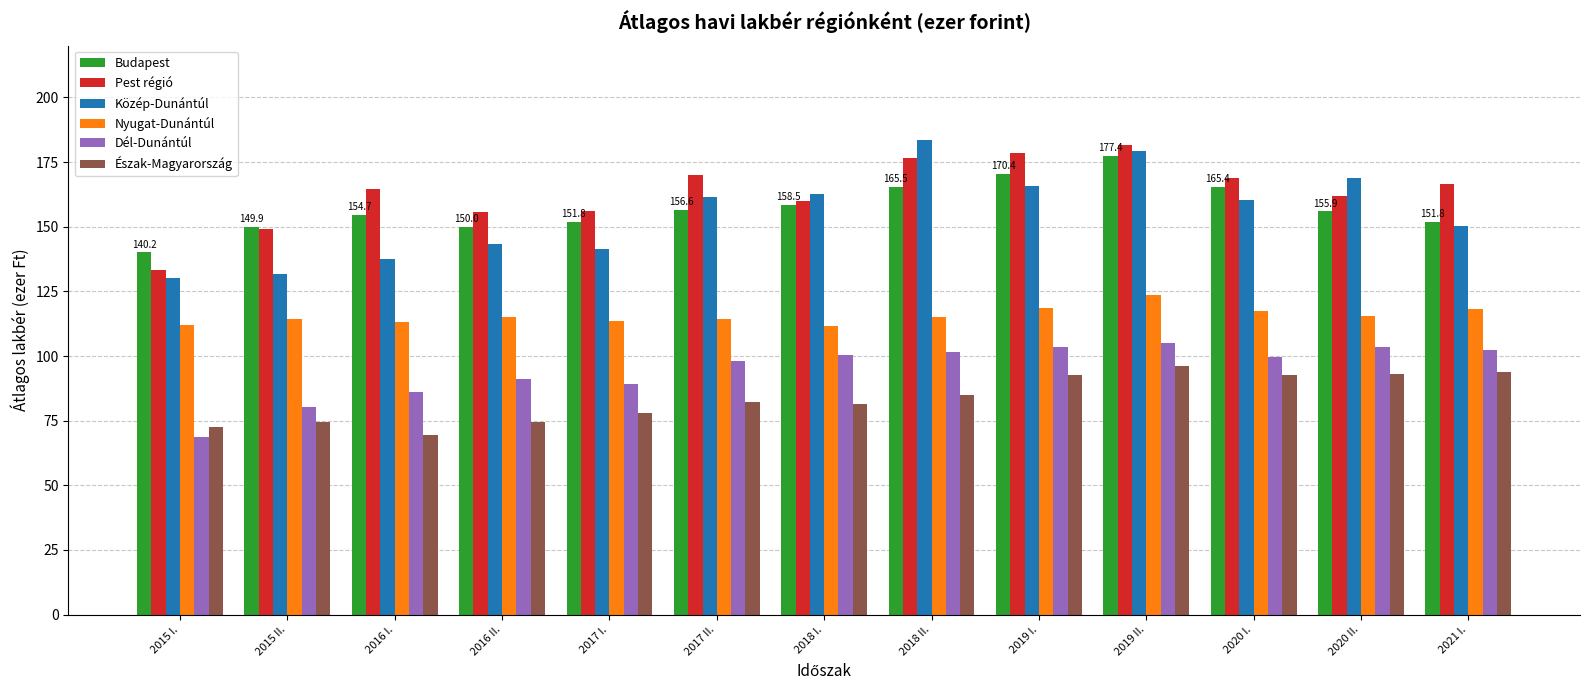

Which series changed the most between 2015 I. and 2018 I.?

Közép-Dunántúl